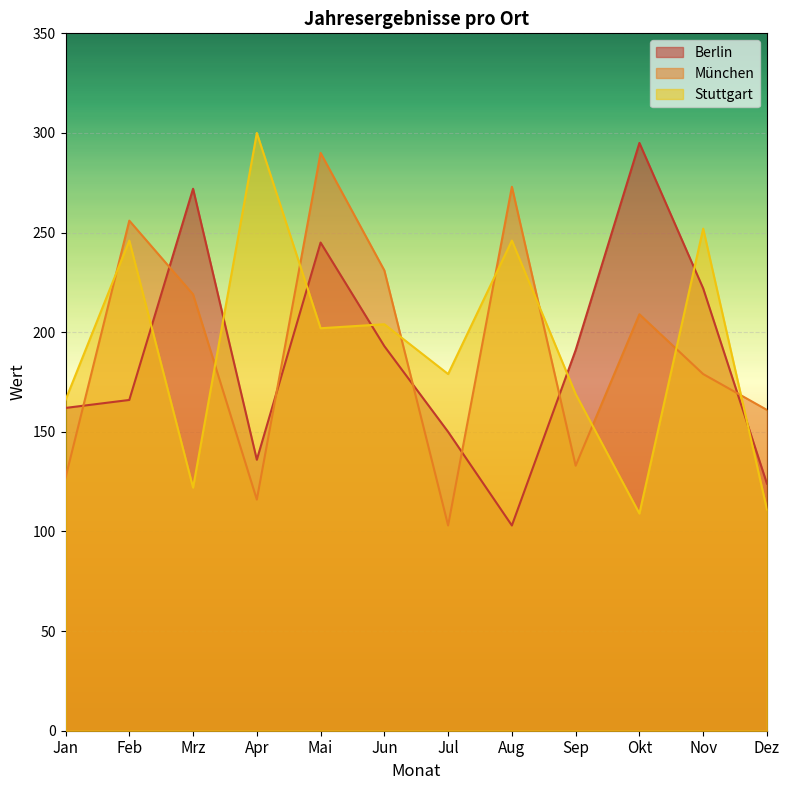

At which category does Berlin reach its first local peak?

Mrz